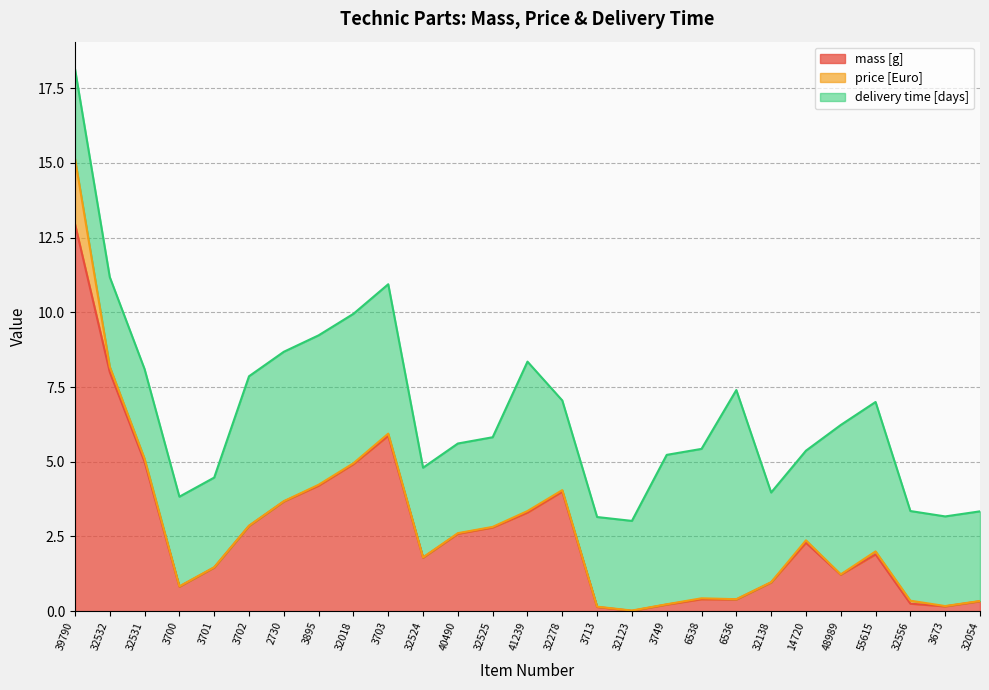

What is the total value across all series at 3702?

7.9